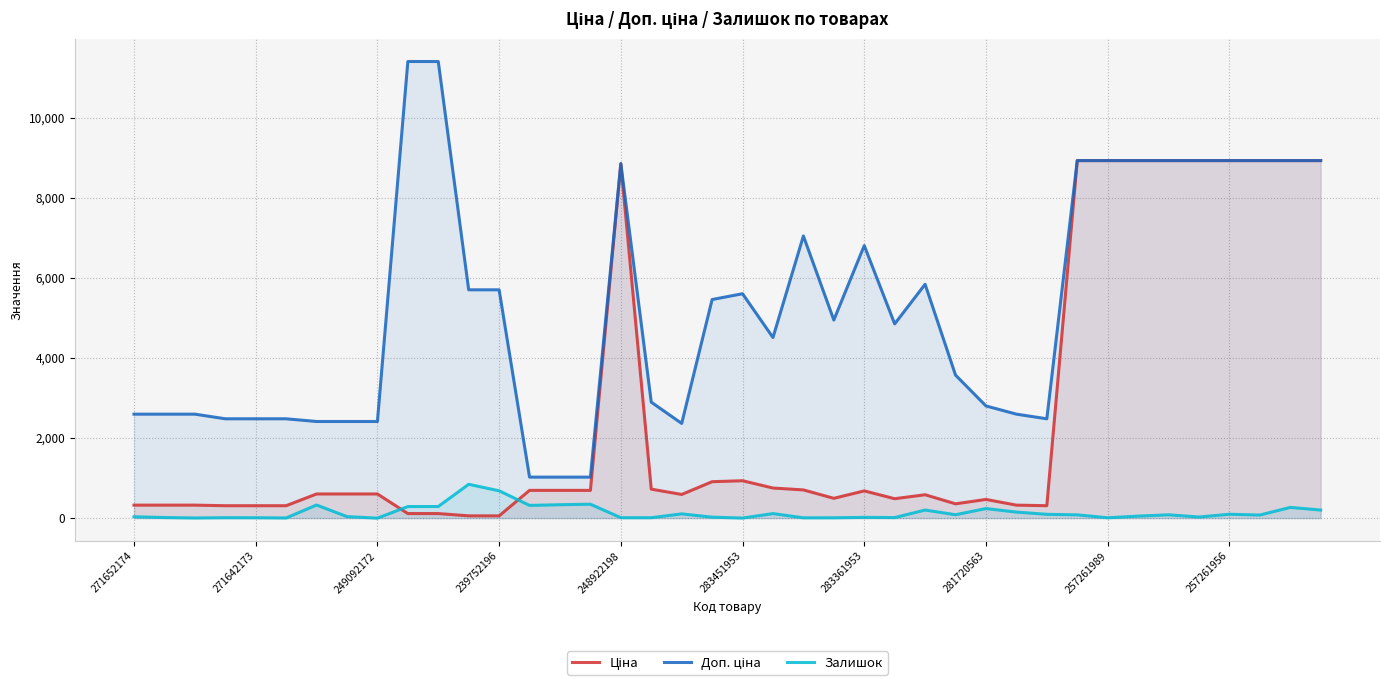

What is the total value across all series at 283361953?

7509.8